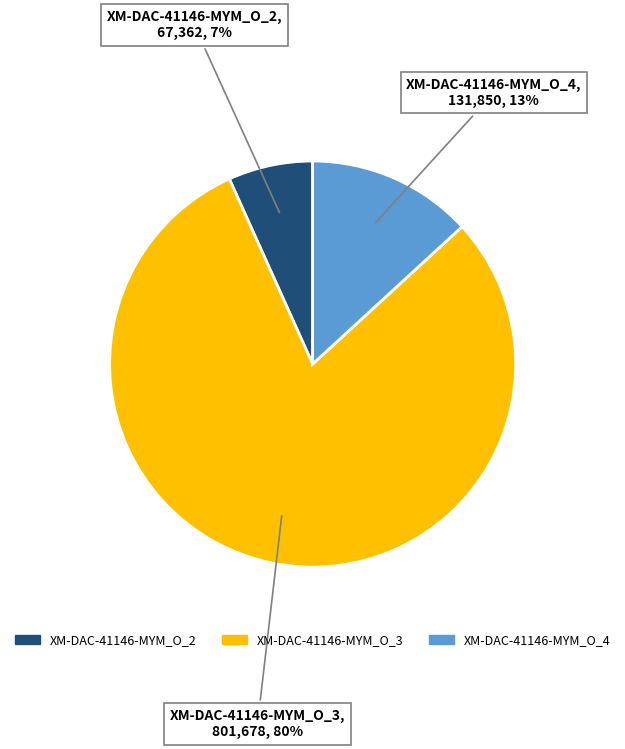

To the nearest percent, what portion does XM-DAC-41146-MYM_O_3 represent?

80%